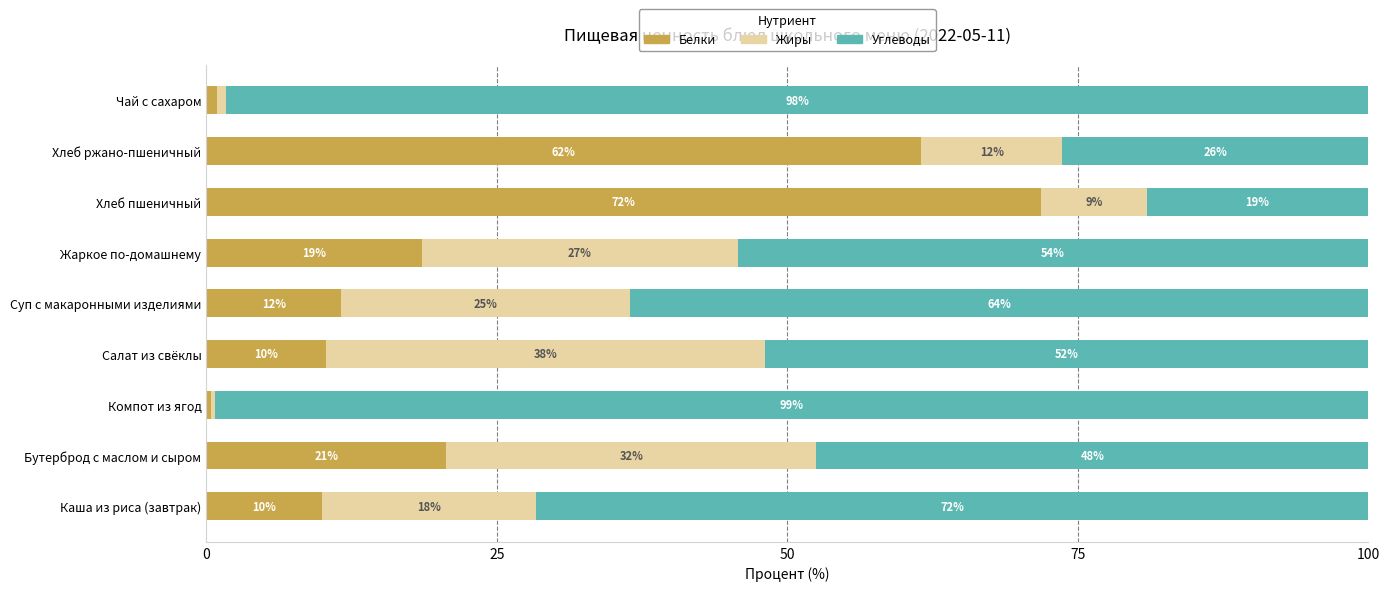

What are all the series names shown in the legend?

Белки, Жиры, Углеводы